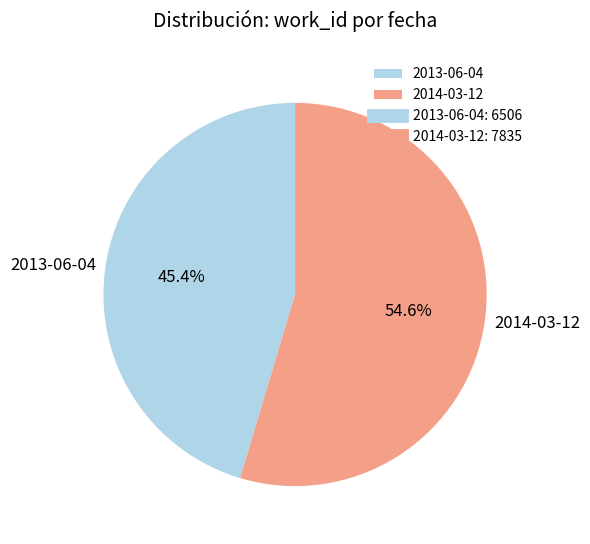

To the nearest percent, what is the combined percentage of 2014-03-12 and 2013-06-04?

100%